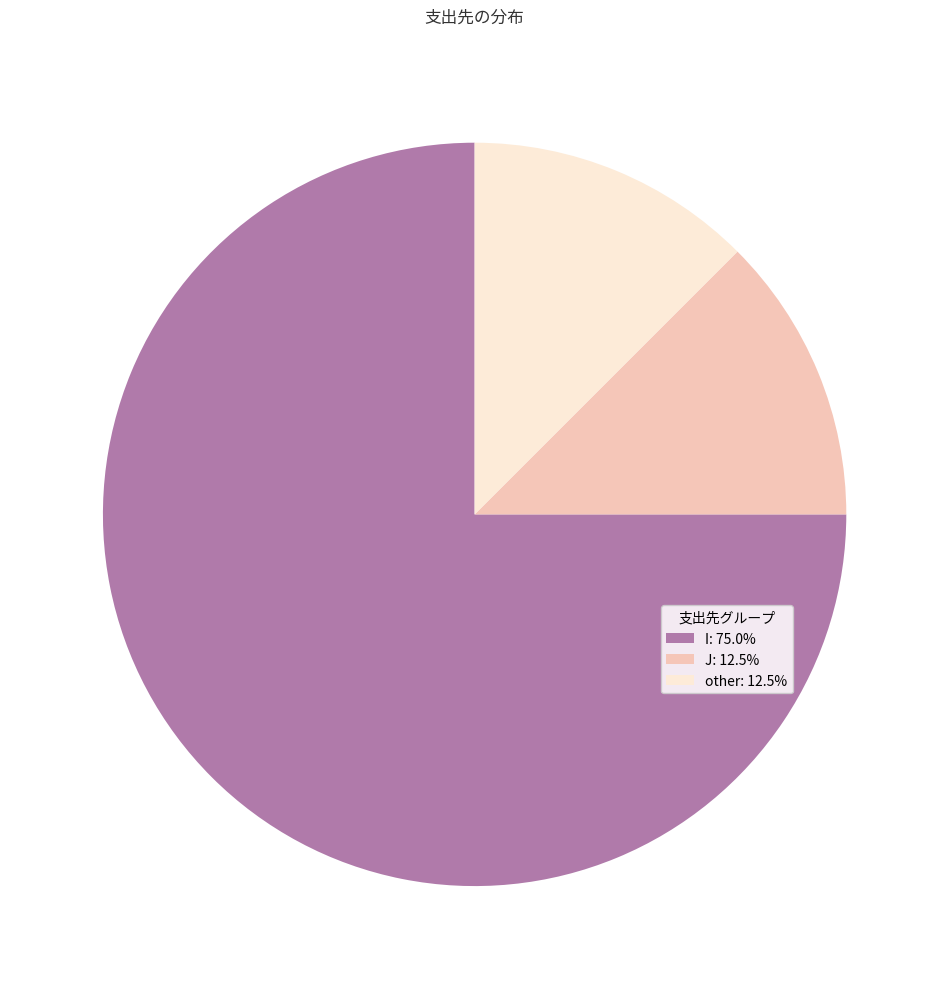

Approximately how many times larger is the value at I: 75.0% compared to other: 12.5%?

6.0